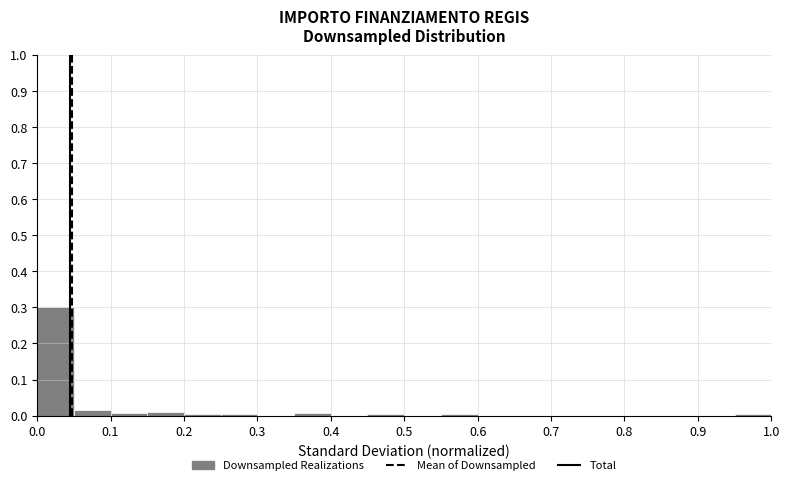

Reading left to right, transcribe this chart: for each bar, give the range it covers on the x-axis and its height. The values are not printed on the chart, so give them approximately, as read against the axis.

0.00 to 0.05: 0.30
0.05 to 0.10: 0.01
0.10 to 0.15: under 0.01
0.15 to 0.20: 0.01
0.20 to 0.25: under 0.01
0.25 to 0.30: under 0.01
0.30 to 0.35: 0
0.35 to 0.40: under 0.01
0.40 to 0.45: 0
0.45 to 0.50: under 0.01
0.50 to 0.55: 0
0.55 to 0.60: under 0.01
0.60 to 0.65: 0
0.65 to 0.70: 0
0.70 to 0.75: 0
0.75 to 0.80: 0
0.80 to 0.85: 0
0.85 to 0.90: 0
0.90 to 0.95: 0
0.95 to 1.00: under 0.01